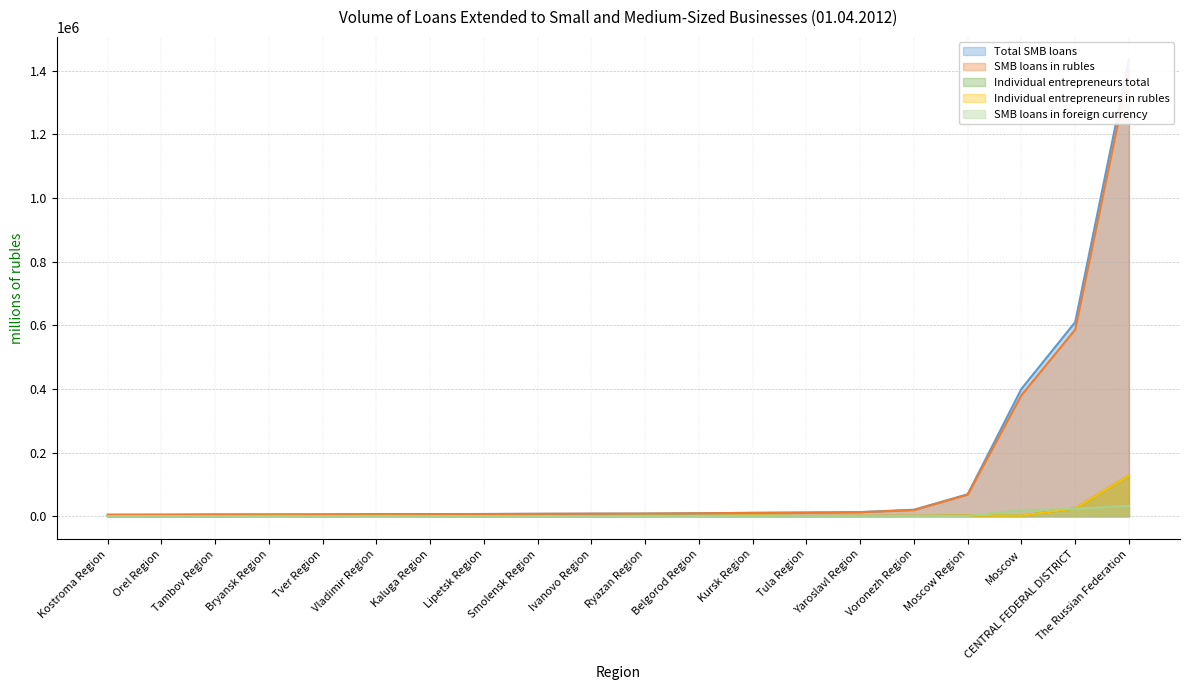

Which category has the highest value in the Individual entrepreneurs total series?

The Russian Federation